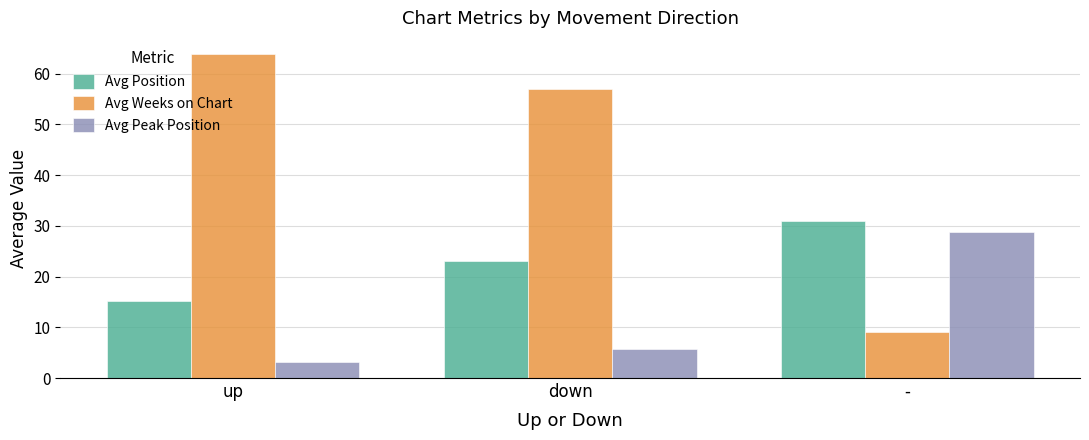

The value of Avg Weeks on Chart at - is 9.0. True or false?

True